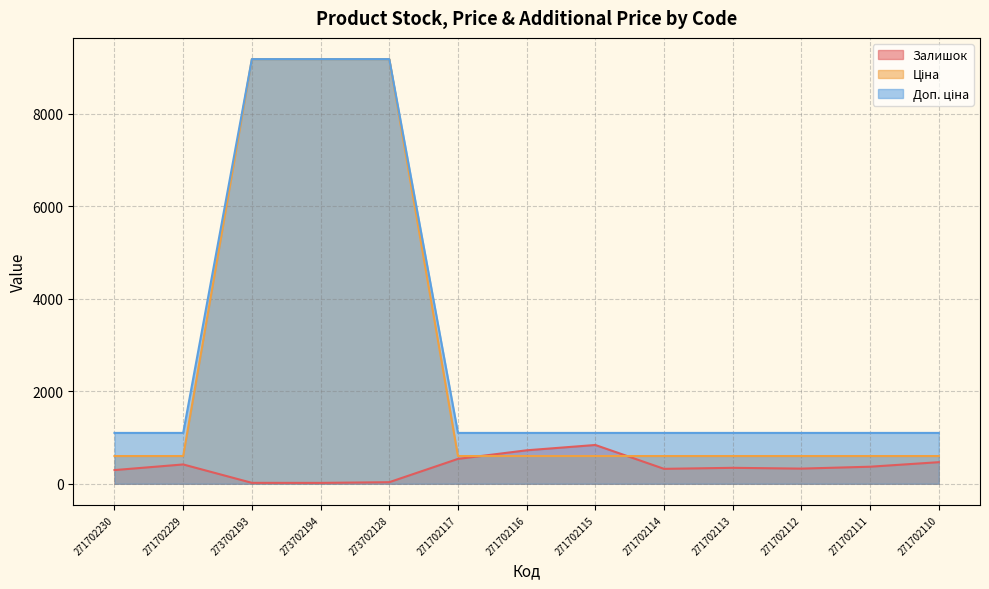

True or false: Залишок and Доп. ціна intersect in this chart.

False